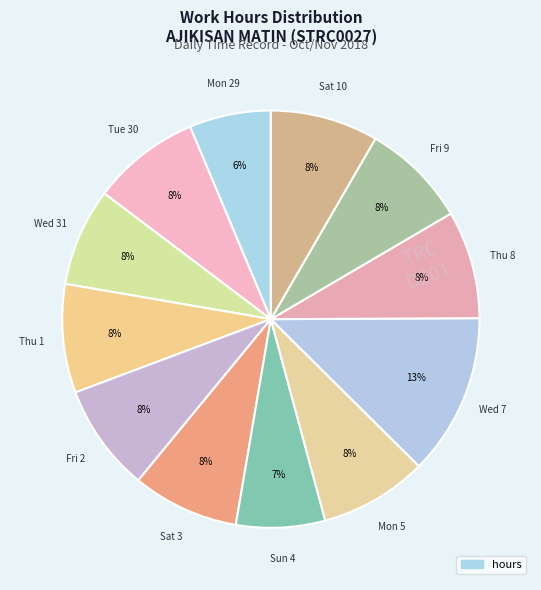

Which category has the smallest portion of the pie?

Mon 29